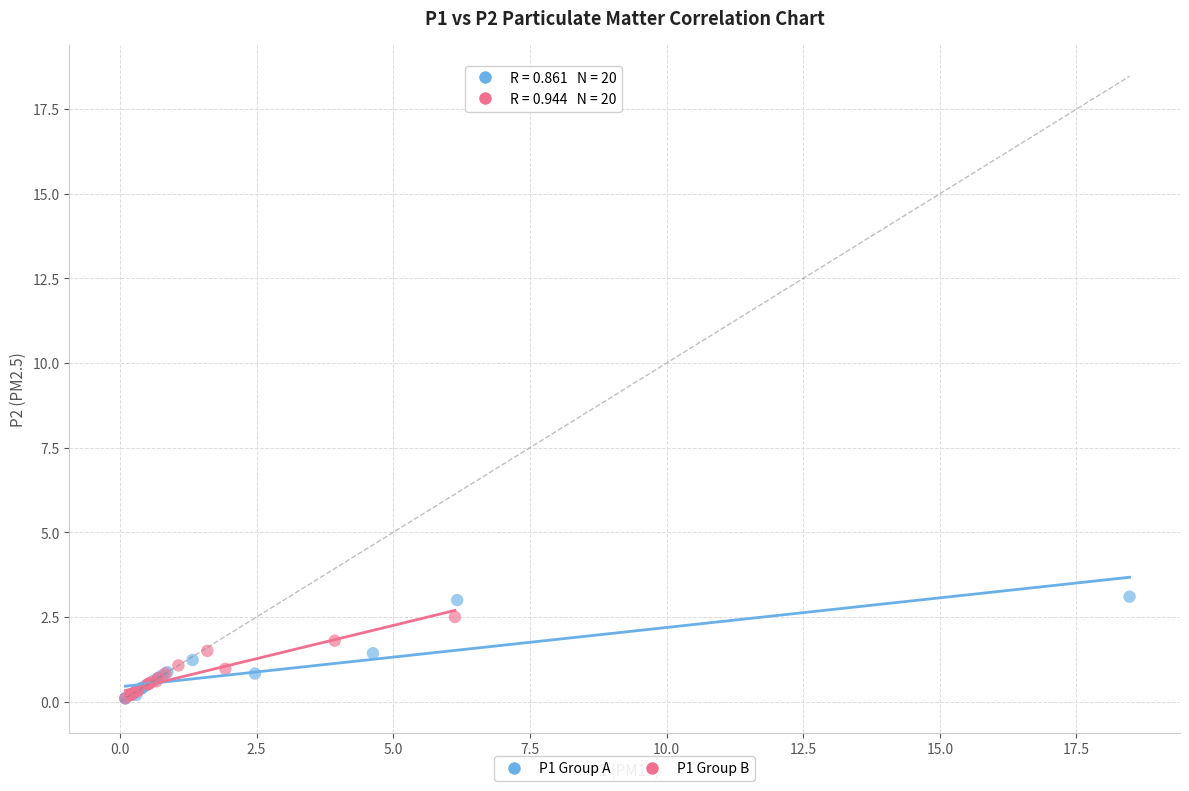

Which series has the largest Y range (max minus min)?

P1 Group A